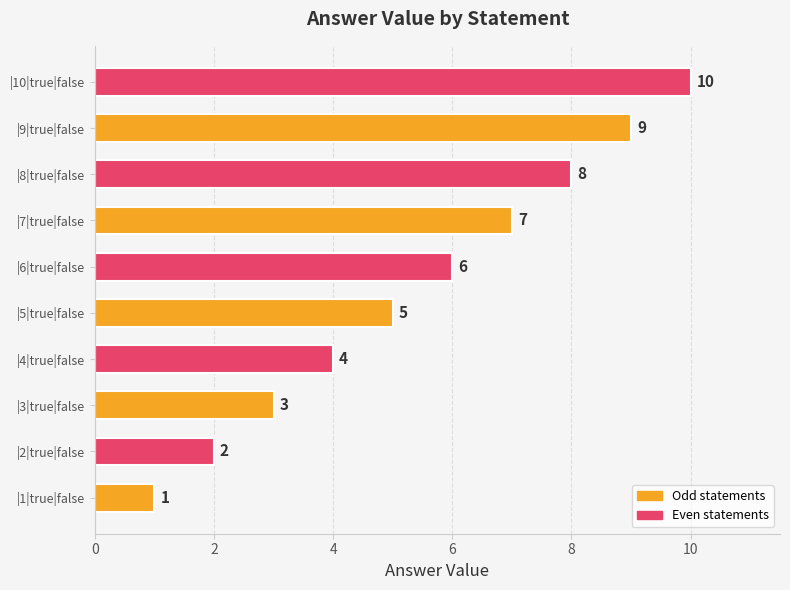

Rank the categories by value from highest to lowest.

|10|true|false, |9|true|false, |8|true|false, |7|true|false, |6|true|false, |5|true|false, |4|true|false, |3|true|false, |2|true|false, |1|true|false